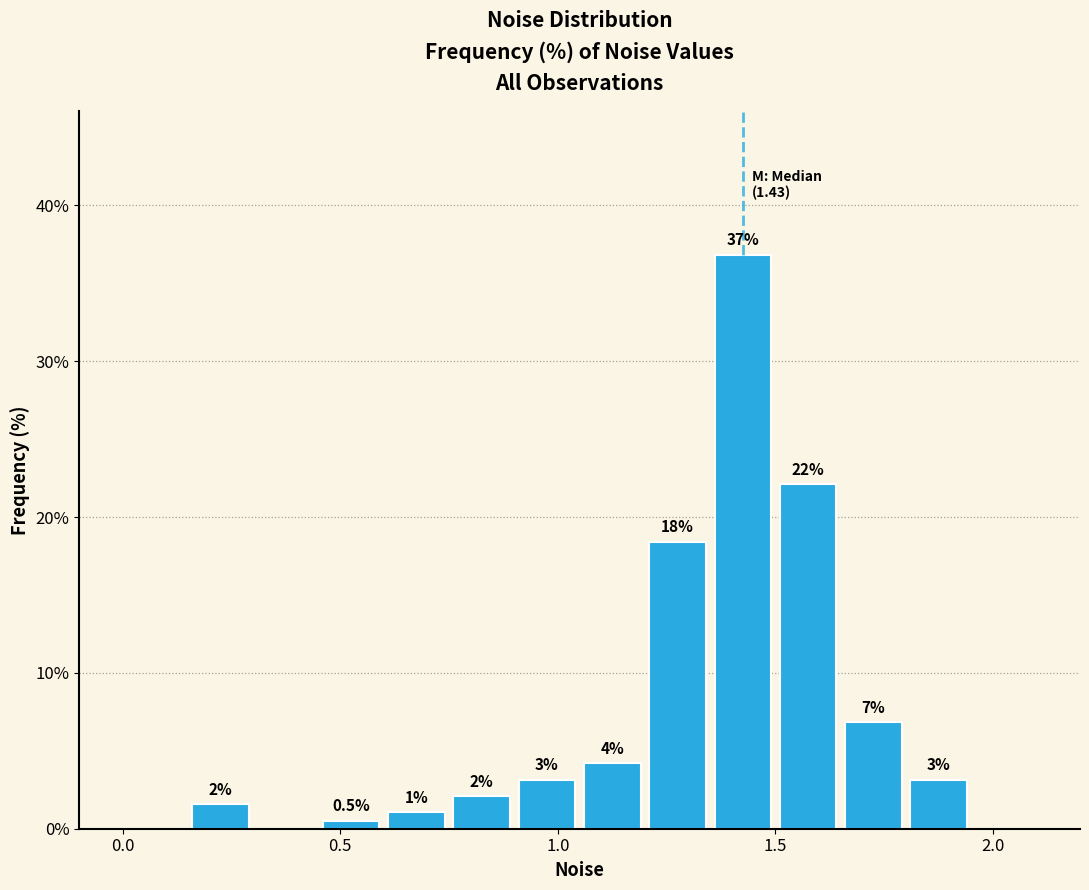

Read against the x-axis, roughly where is the centre of the tallest bar?

1.45